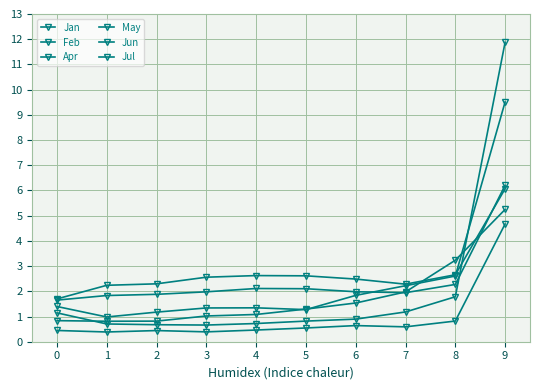

True or false: Jul has a value of 1.5 at 4.

False